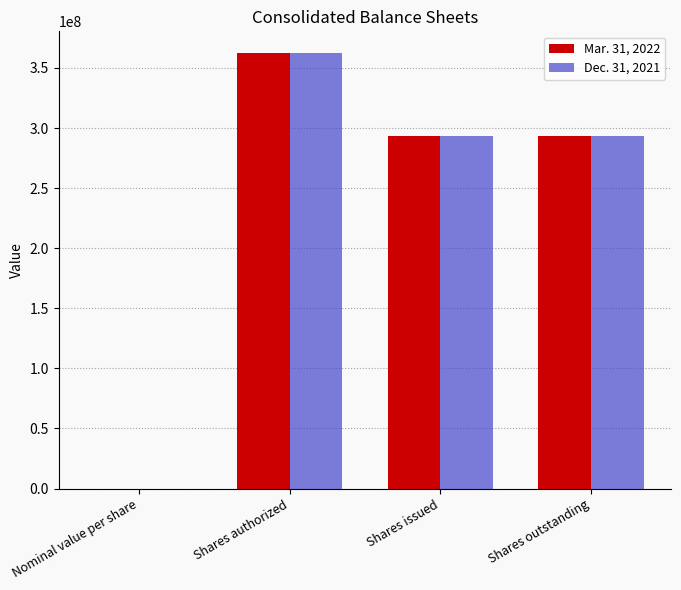

What value does the Mar. 31, 2022 series have at Shares issued, to the nearest 100?

293027300